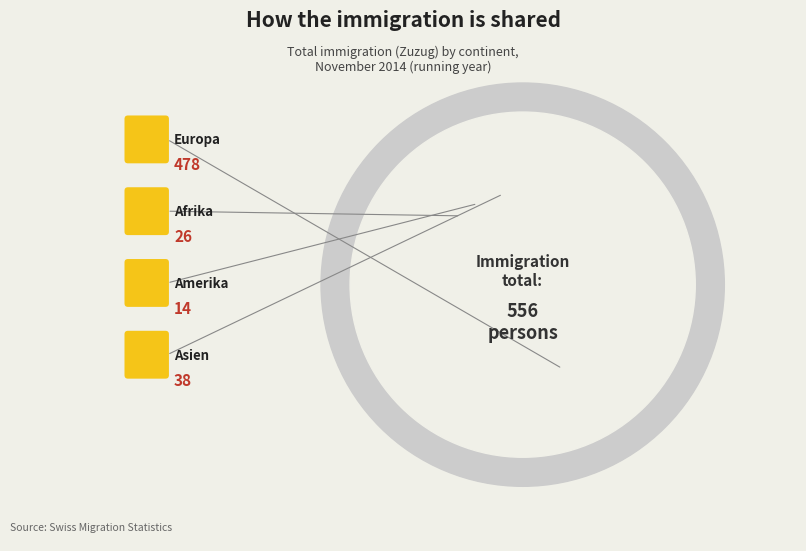

To the nearest percent, what percentage of the pie is Amerika?

3%